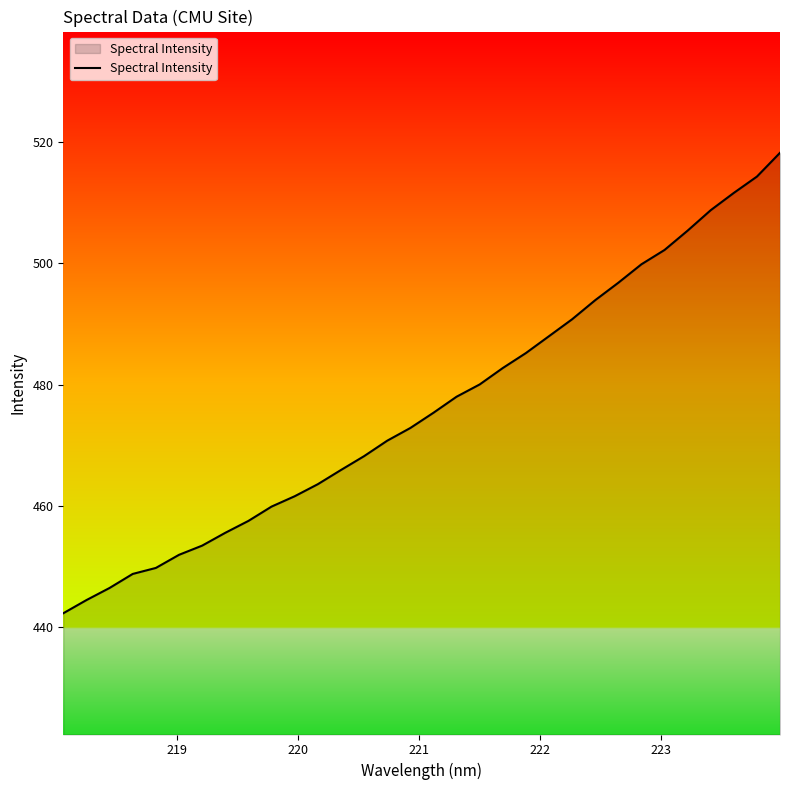

What is the minimum value shown in the chart?

442.3